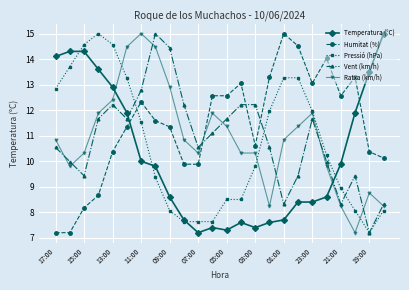

How many distinct data groups are displayed?

5